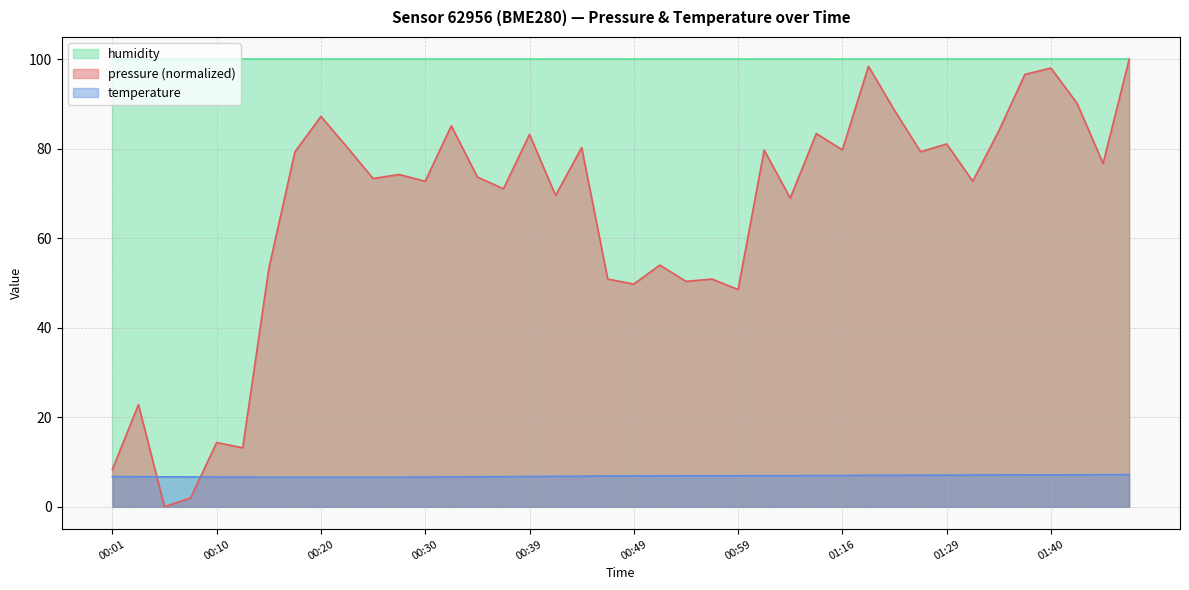

What is the difference between the temperature values at 00:18 and 00:35?

0.1